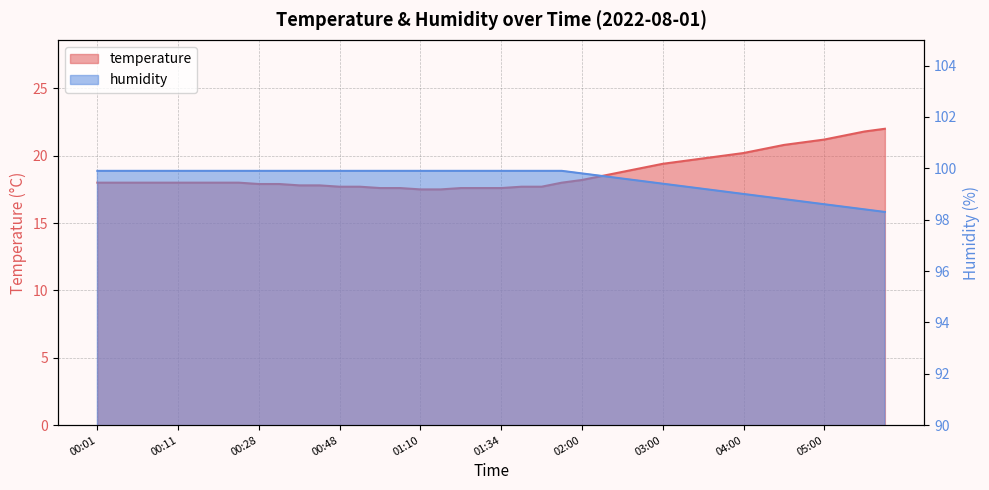

Does the chart have visible grid lines?

Yes